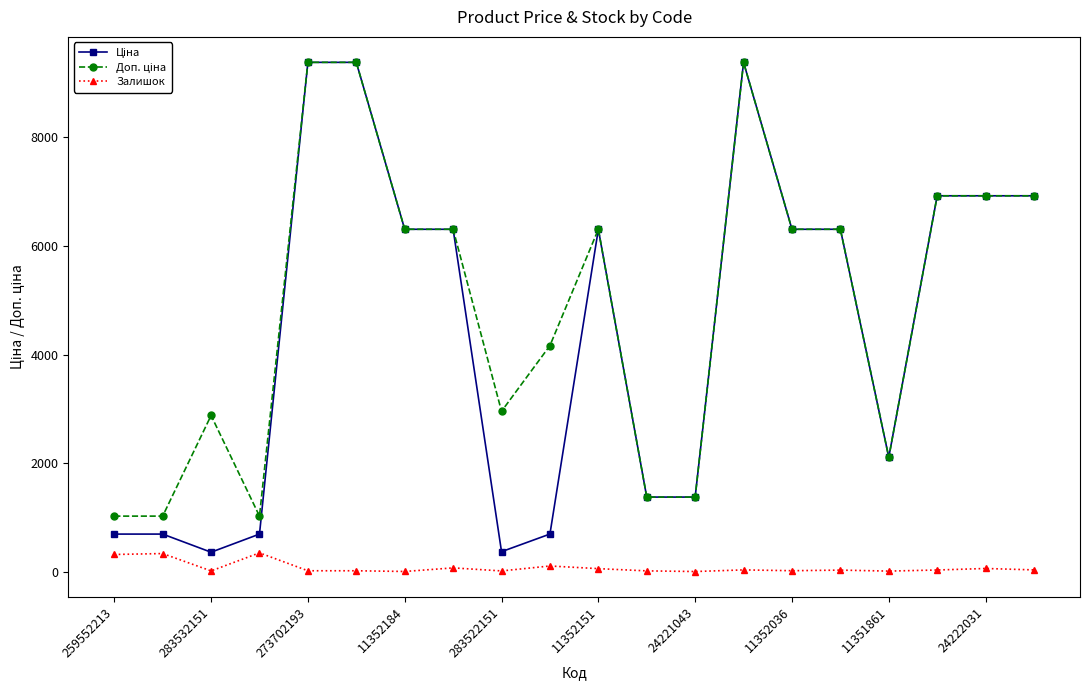

True or false: Залишок and Ціна intersect in this chart.

False